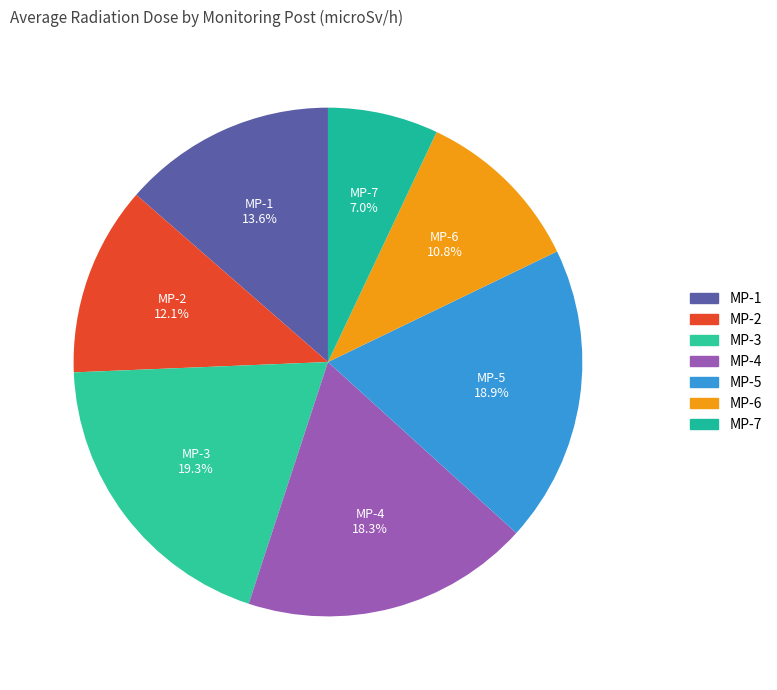

To the nearest percent, what is the difference between the largest and smallest slice percentages?

12%